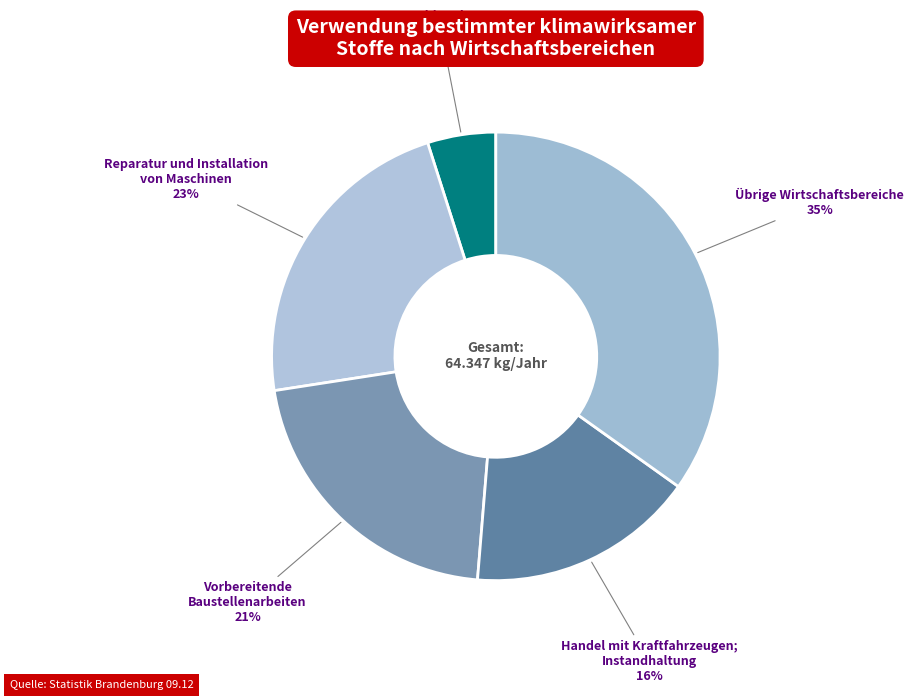

How many slices are in this pie chart?

5